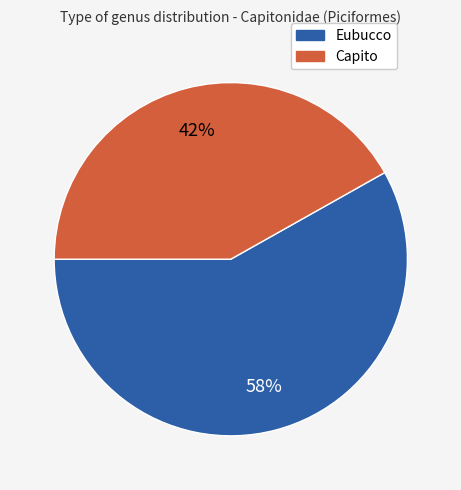

Approximately how many times larger is the value at Capito compared to Eubucco?

0.7